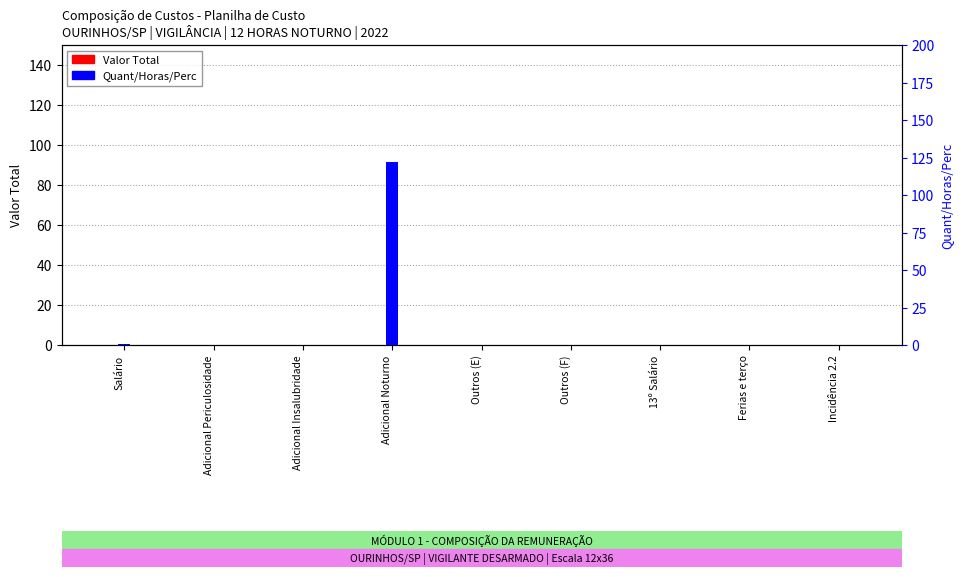

What are all the series names shown in the legend?

Valor Total, Quant/Horas/Perc